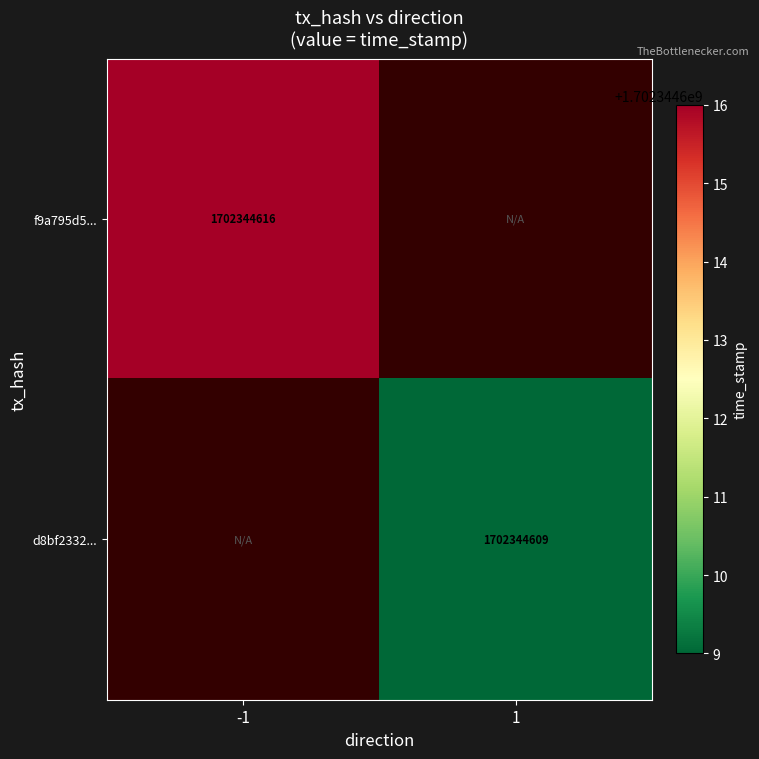

Which label corresponds to the largest value in the chart?

-1